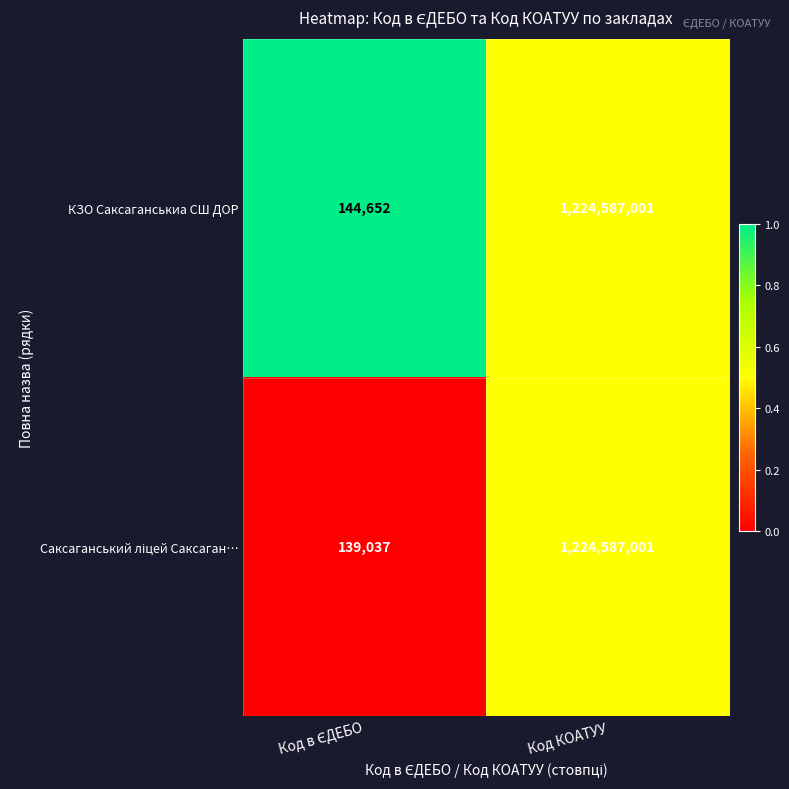

Count the number of categories in the chart.

2